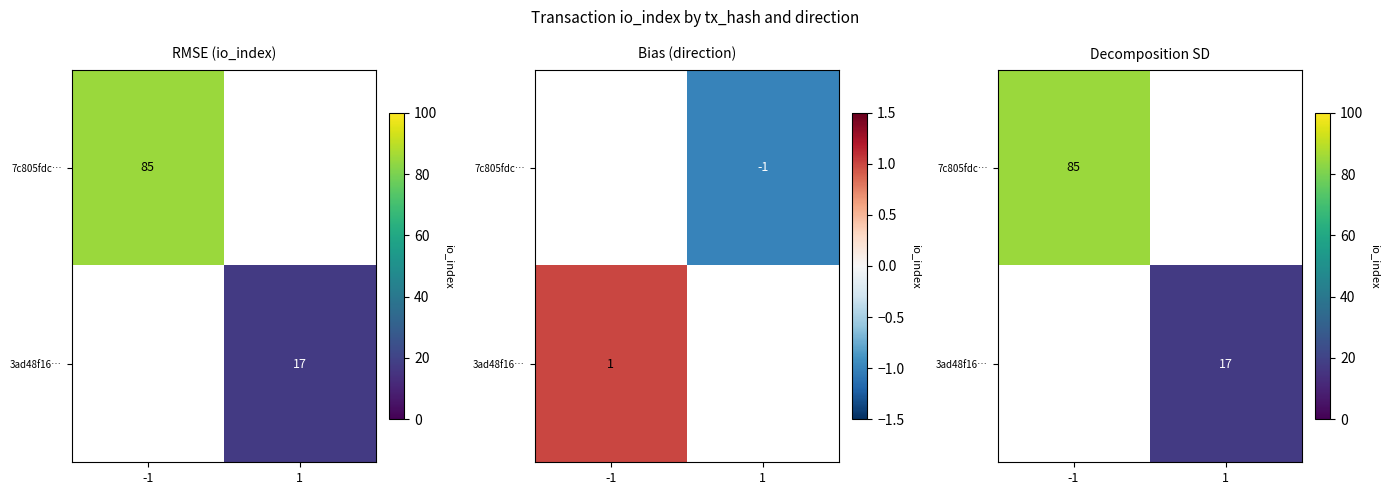

What is the highest value of the 7c805fdc… series?

85.0